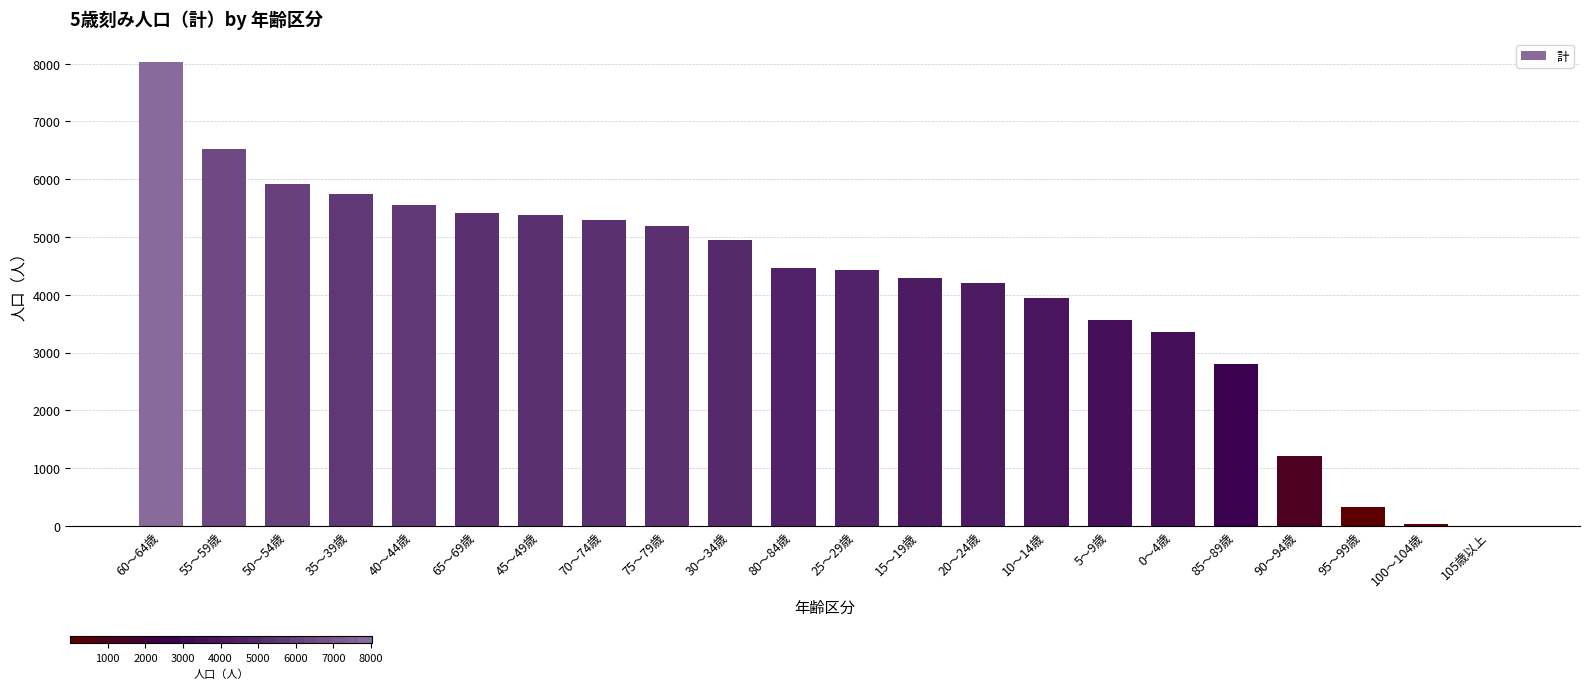

The value at 70～74歳 is 8326. True or false?

False